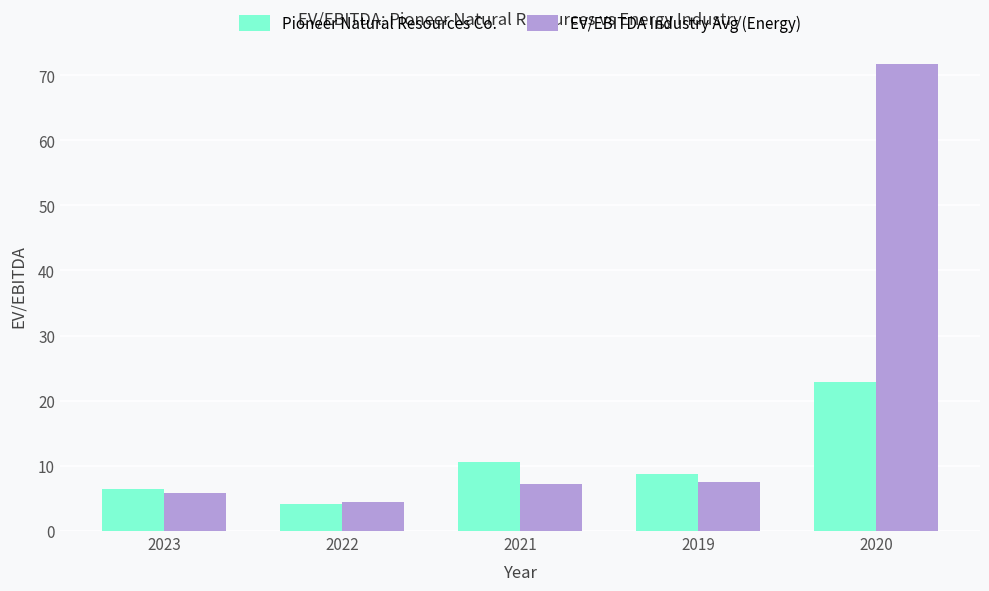

List the series in order of their peak value, highest first.

EV/EBITDA Industry Avg (Energy), Pioneer Natural Resources Co.